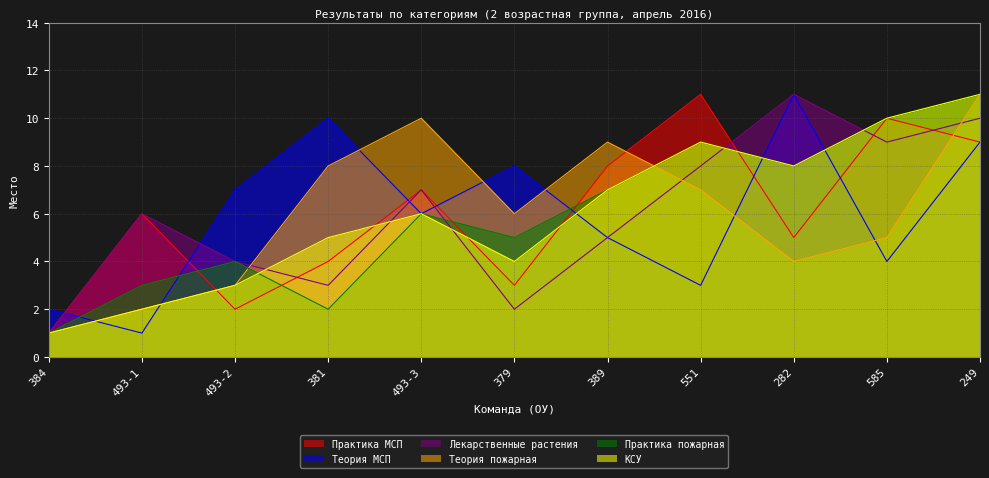

What is the total value across all series at 384?

7